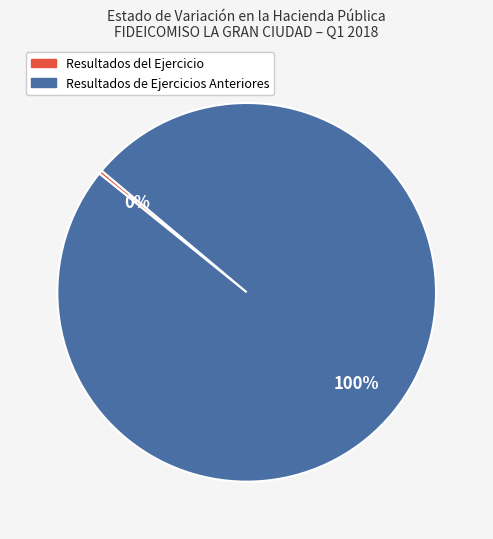

Rank the categories by value from lowest to highest.

Resultados del Ejercicio, Resultados de Ejercicios Anteriores